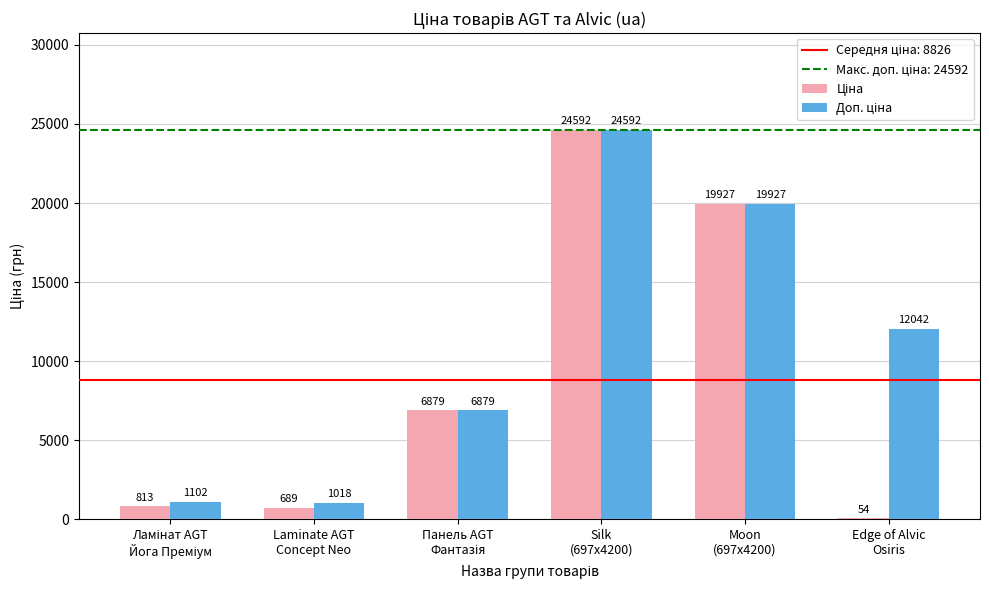

Are the bars grouped side by side (vs. stacked)?

Yes